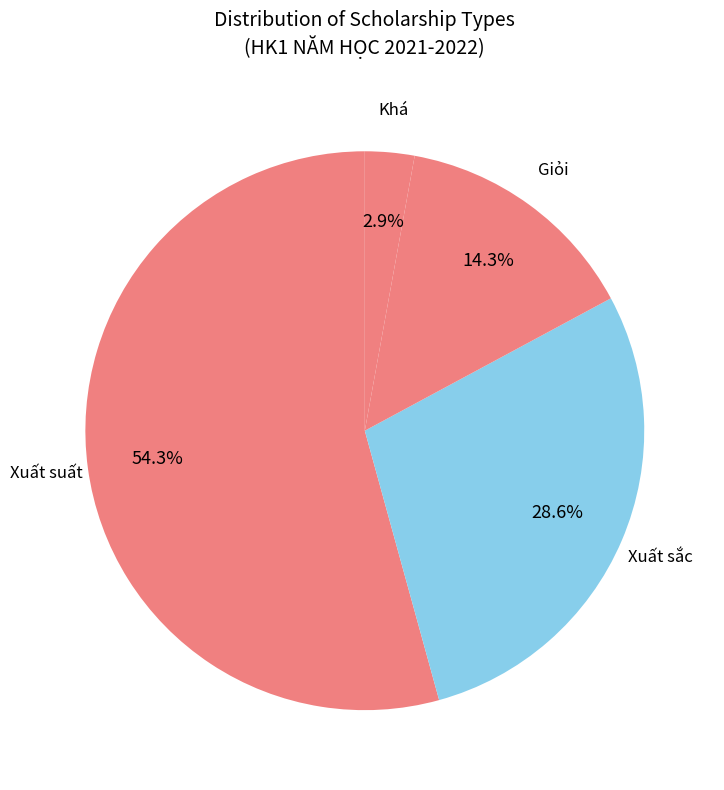

Is it true that Xuất sắc is 37% of the pie?

False